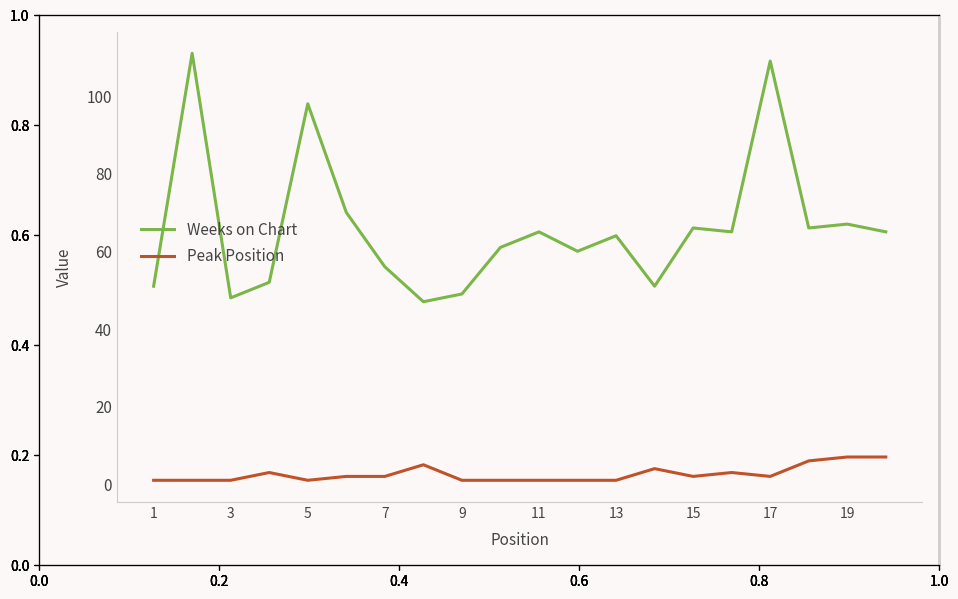

Count the Peak Position values in the range 1 to 4.

16